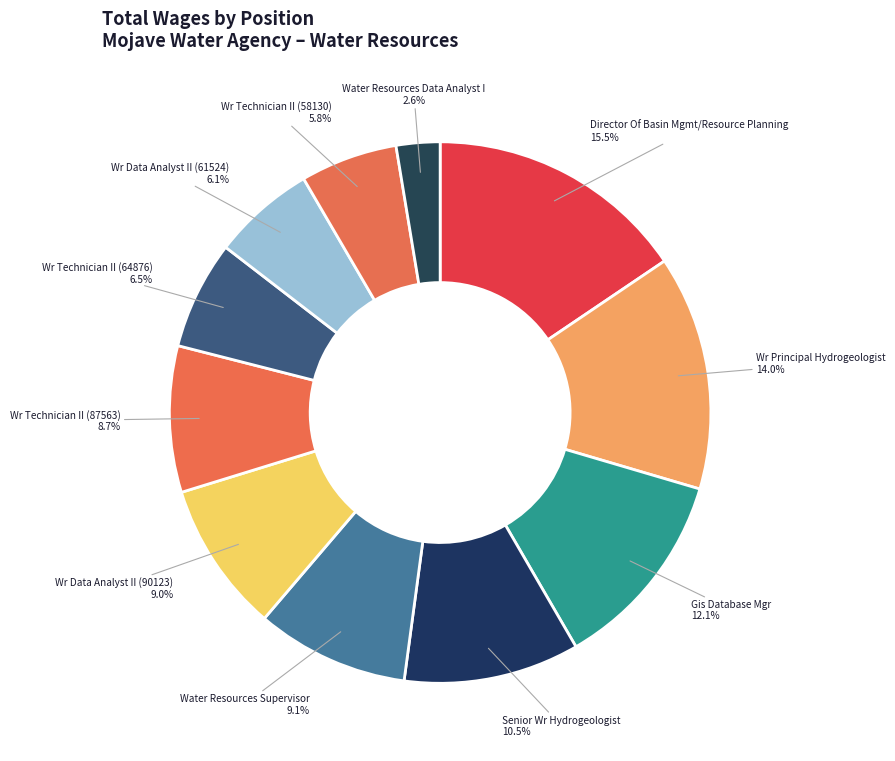

Count the number of slices in the pie.

11